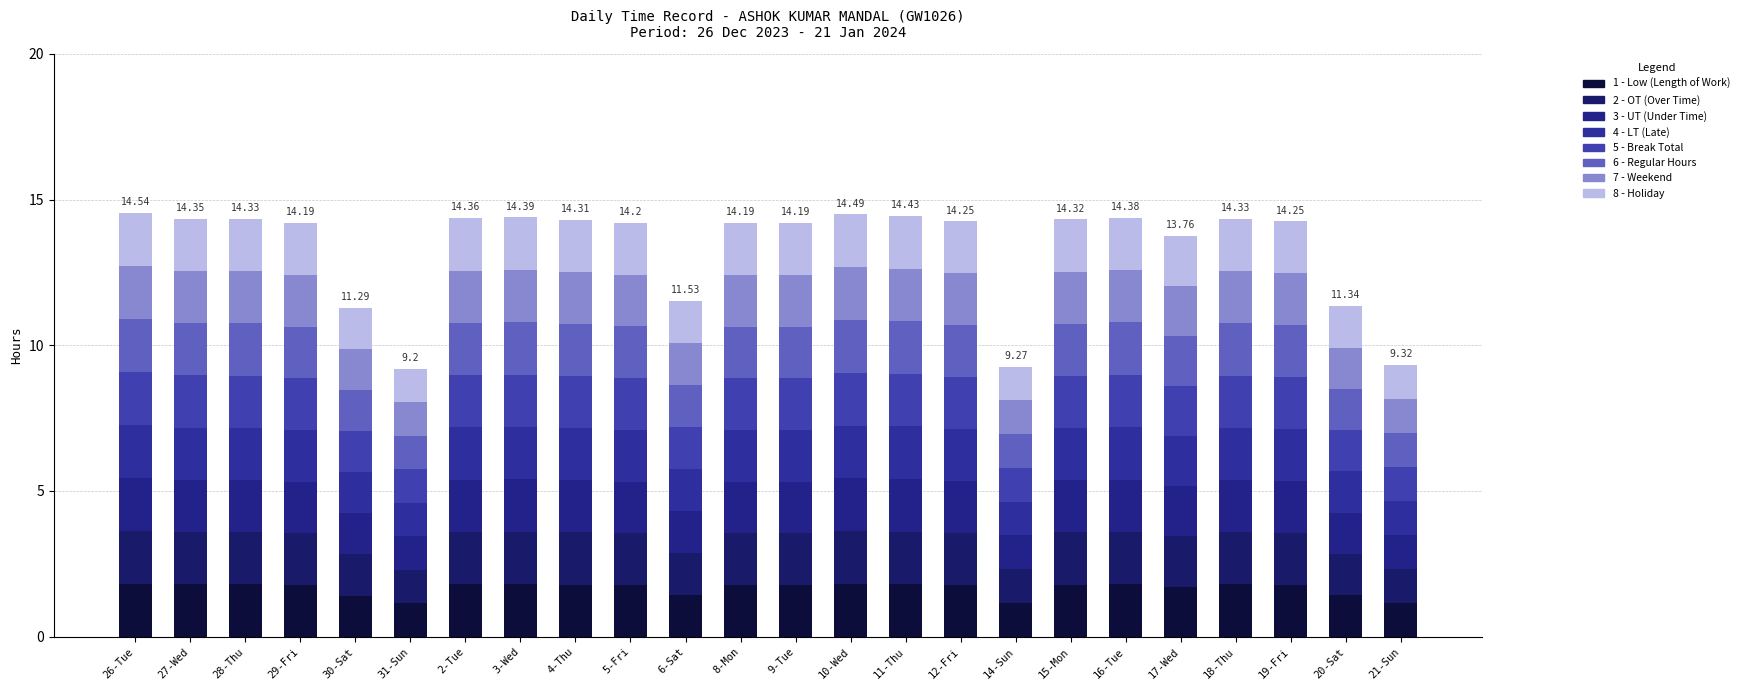

What is the label of the 22nd bar from the right?

28-Thu